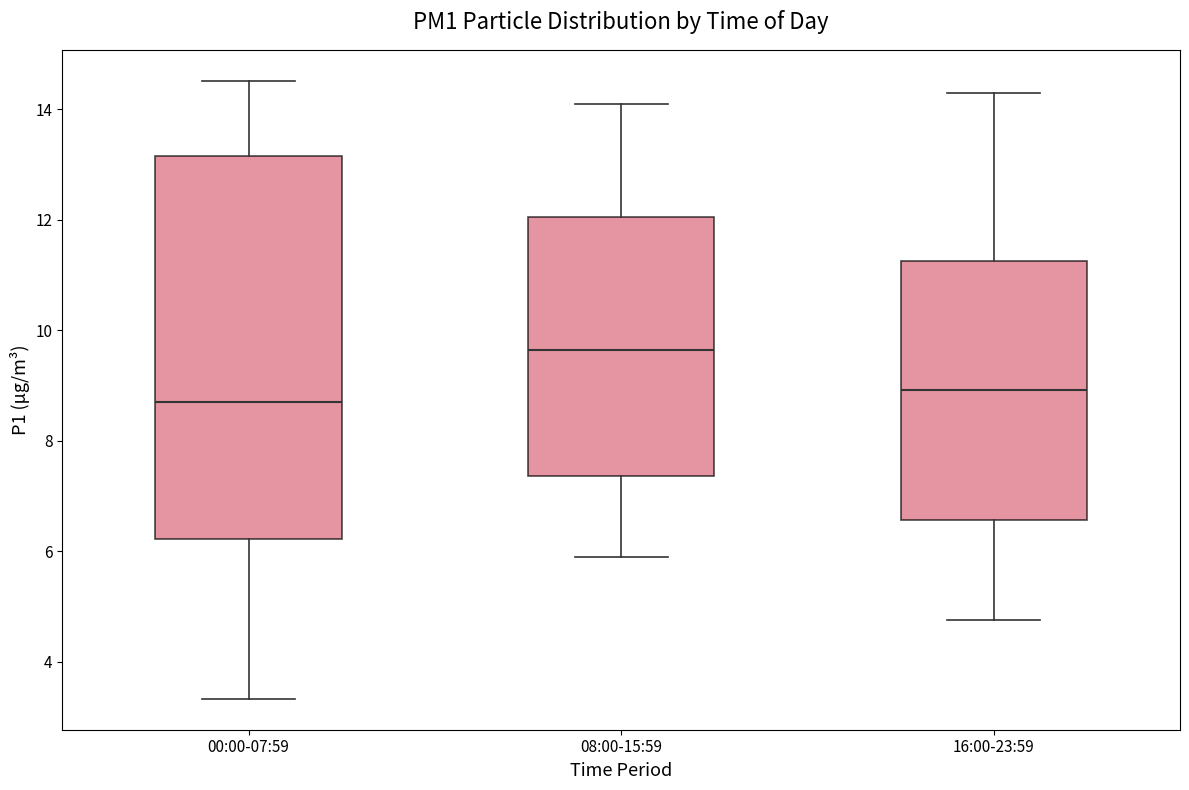

Which box is the tallest, from its lower edge to its upper edge?

00:00-07:59